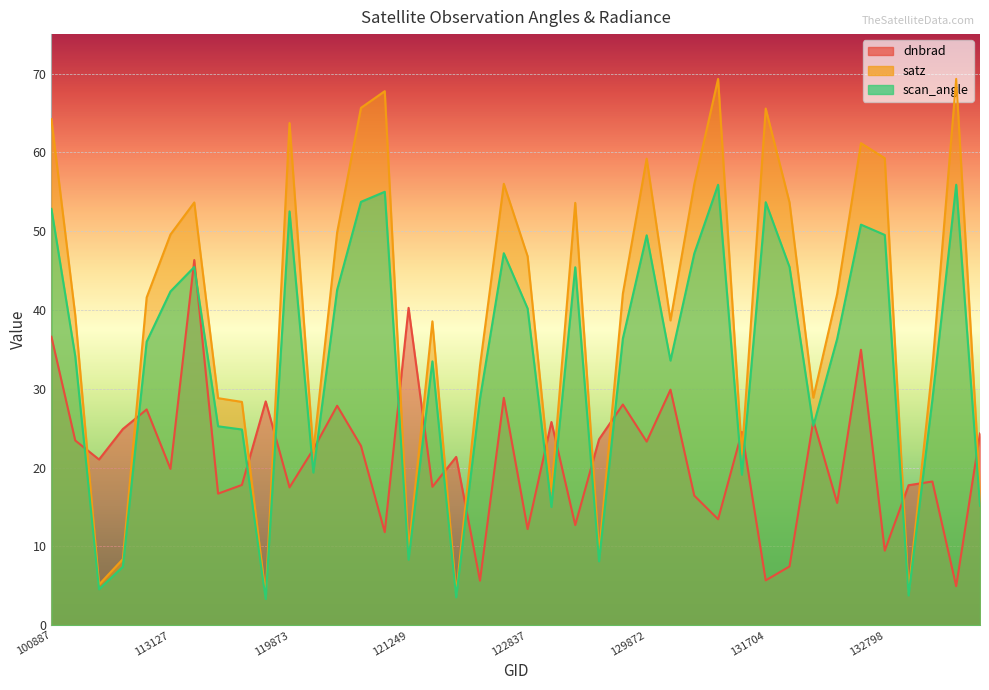

At which category does dnbrad reach its first local valley?

104431